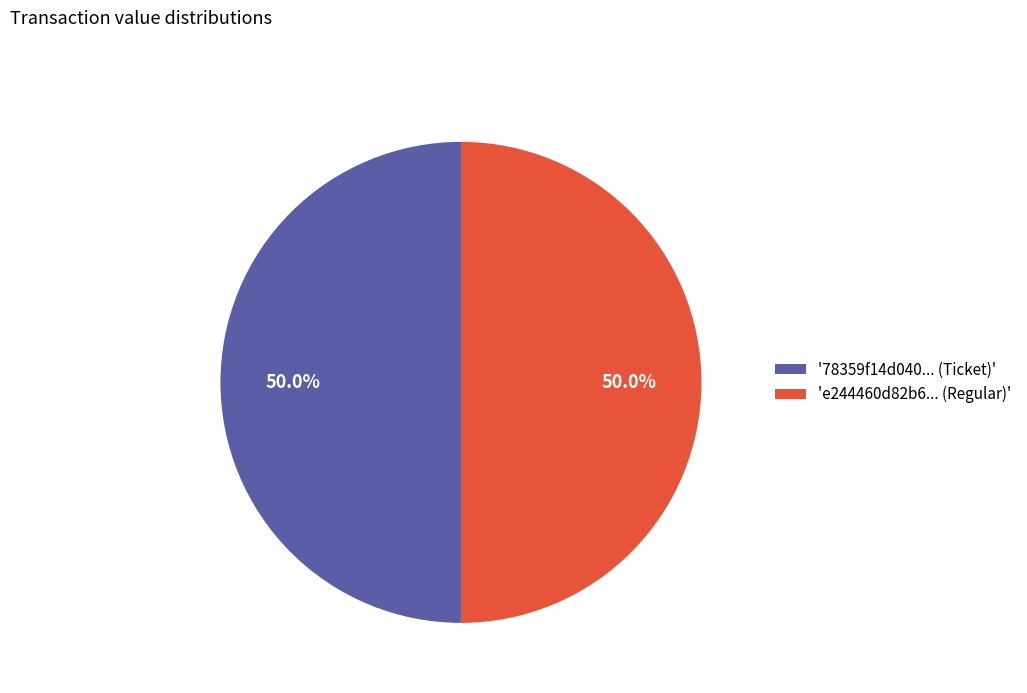

Approximately how many times larger is the value at 'e244460d82b6... (Regular)' compared to '78359f14d040... (Ticket)'?

1.0